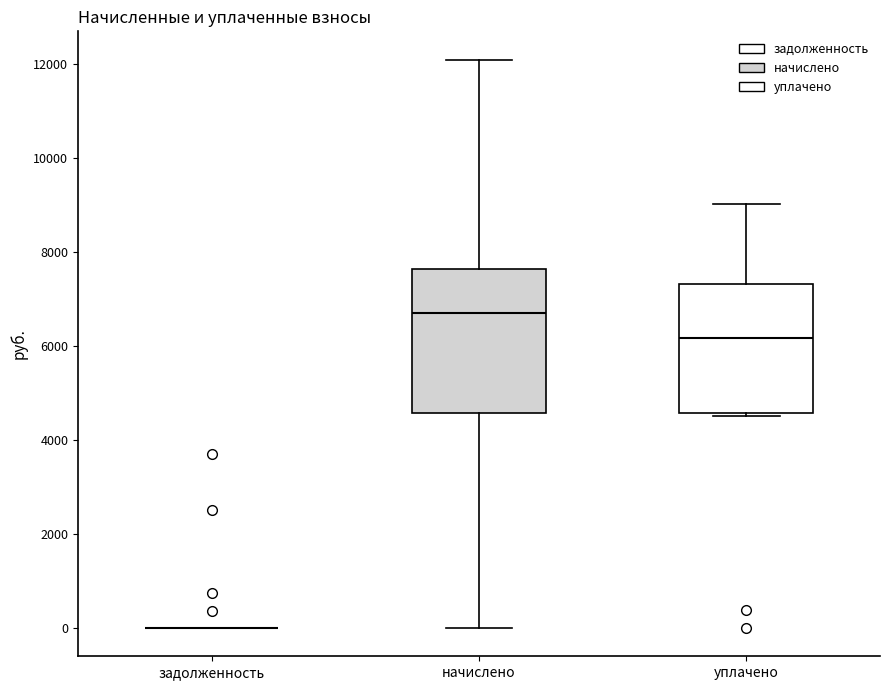

Reading left to right, transcribe this box plot: for each box, give where its median line is, the range the box spans, and where its two whiskers end, as read against the y-axis. The values are not printed on the chart, so give them approximately, as read against the axis.

задолженность: box collapsed to a line at 0, whiskers 0 to 0
начислено: median 6600, box 4600 to 7600, whiskers 0 to 12000
уплачено: median 6200, box 4600 to 7400, whiskers 4400 to 9000